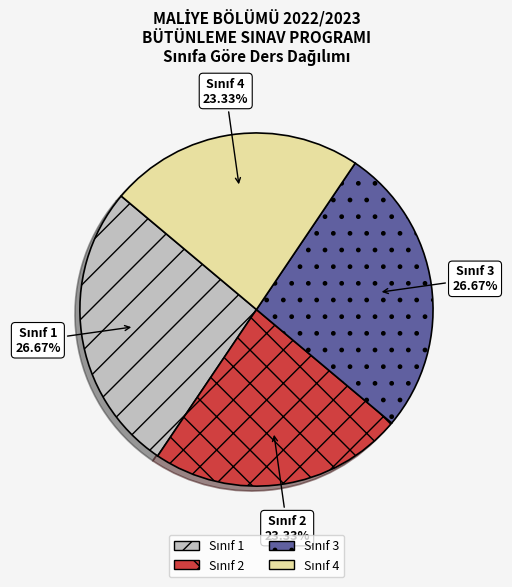

Is there a majority slice in this chart?

No